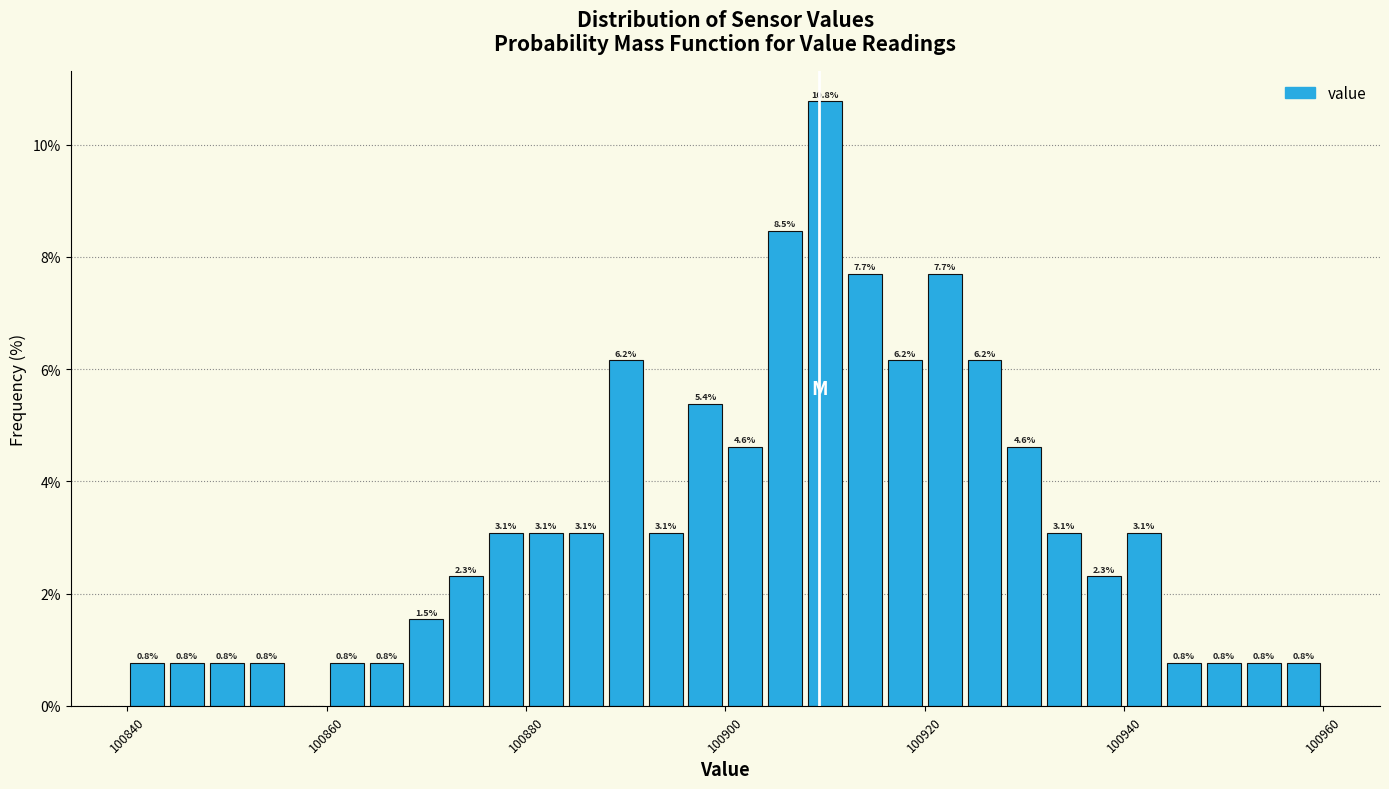

Around what value on the x-axis is the tallest bar? Give the approximate position of its centre, as read against the axis.

100910